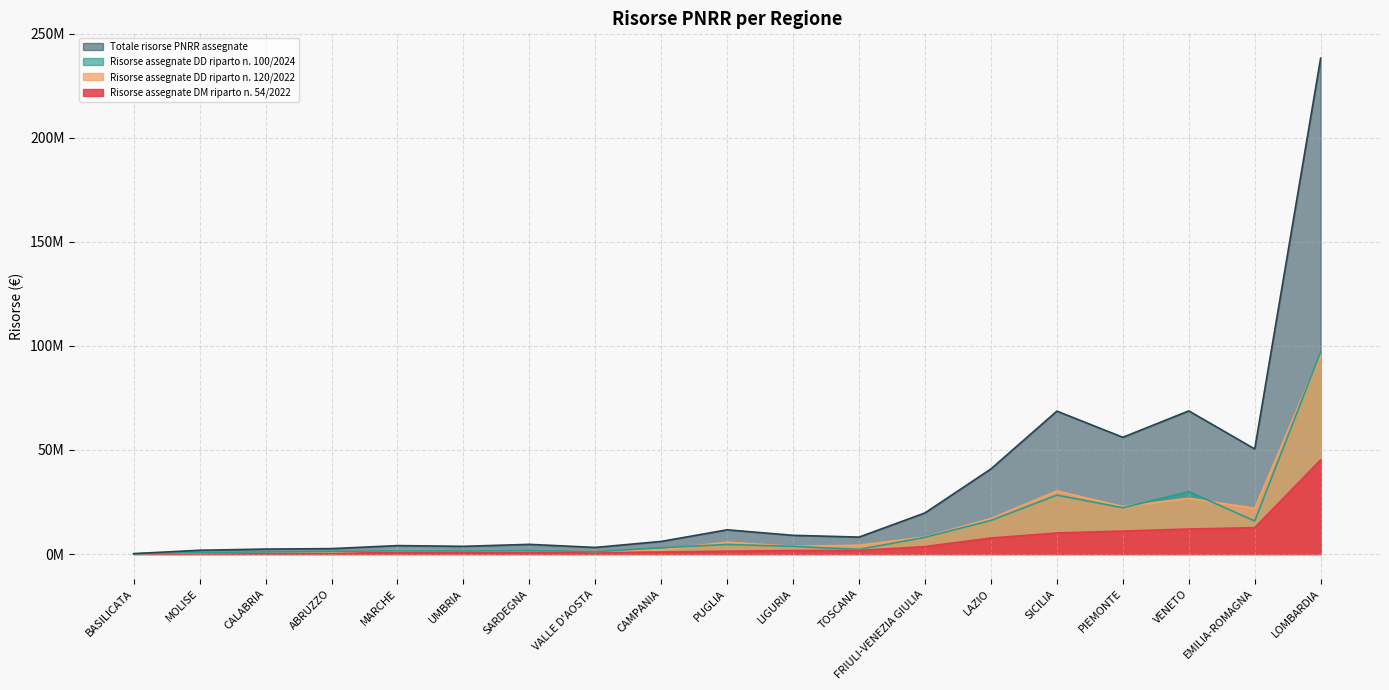

What is the minimum value shown in the chart?

47289